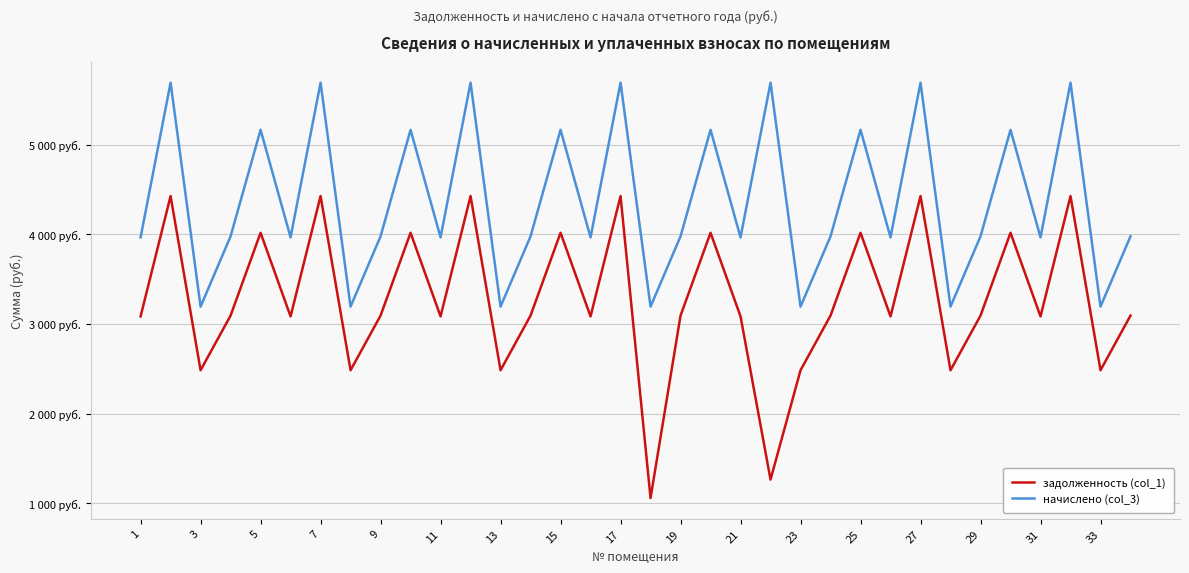

Does the chart display data point markers on the line(s)?

No